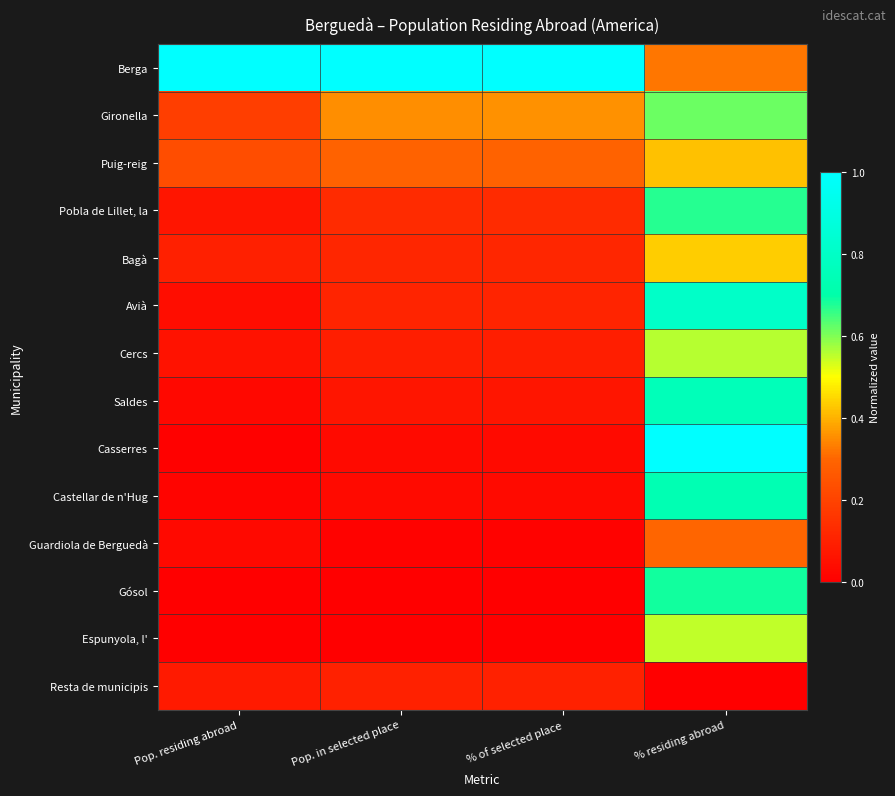

Reading left to right, what are all the values shown in this chart?

Berga: Pop. residing abroad=1.0	Pop. in selected place=1.0	% of selected place=1.0	% residing abroad=0.3
Gironella: Pop. residing abroad=0.2	Pop. in selected place=0.4	% of selected place=0.4	% residing abroad=0.6
Puig-reig: Pop. residing abroad=0.2	Pop. in selected place=0.3	% of selected place=0.3	% residing abroad=0.4
Pobla de Lillet, la: Pop. residing abroad=0.1	Pop. in selected place=0.1	% of selected place=0.1	% residing abroad=0.7
Bagà: Pop. residing abroad=0.1	Pop. in selected place=0.1	% of selected place=0.1	% residing abroad=0.4
Avià: Pop. residing abroad=0.0	Pop. in selected place=0.1	% of selected place=0.1	% residing abroad=0.8
Cercs: Pop. residing abroad=0.1	Pop. in selected place=0.1	% of selected place=0.1	% residing abroad=0.6
Saldes: Pop. residing abroad=0.0	Pop. in selected place=0.1	% of selected place=0.1	% residing abroad=0.8
Casserres: Pop. residing abroad=0.0	Pop. in selected place=0.0	% of selected place=0.0	% residing abroad=1.0
Castellar de n'Hug: Pop. residing abroad=0.0	Pop. in selected place=0.0	% of selected place=0.0	% residing abroad=0.7
Guardiola de Berguedà: Pop. residing abroad=0.0	Pop. in selected place=0.0	% of selected place=0.0	% residing abroad=0.3
Gósol: Pop. residing abroad=0.0	Pop. in selected place=0.0	% of selected place=0.0	% residing abroad=0.7
Espunyola, l': Pop. residing abroad=0.0	Pop. in selected place=0.0	% of selected place=0.0	% residing abroad=0.5
Resta de municipis: Pop. residing abroad=0.1	Pop. in selected place=0.1	% of selected place=0.1	% residing abroad=0.0